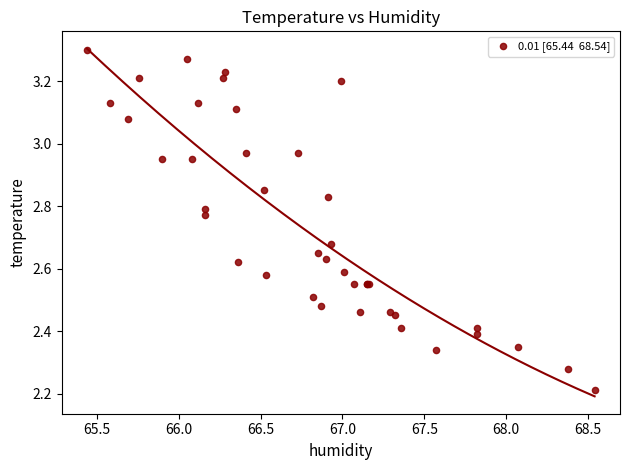

What Y value in the scatter plot is closest to 2?

2.2